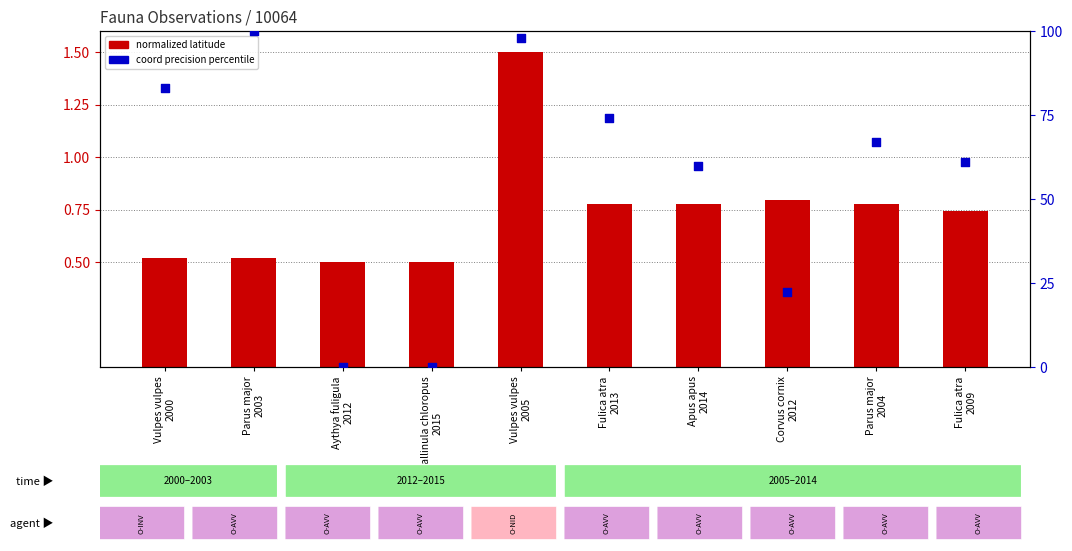

At which category is the sum across all series the highest?

Parus major
2003